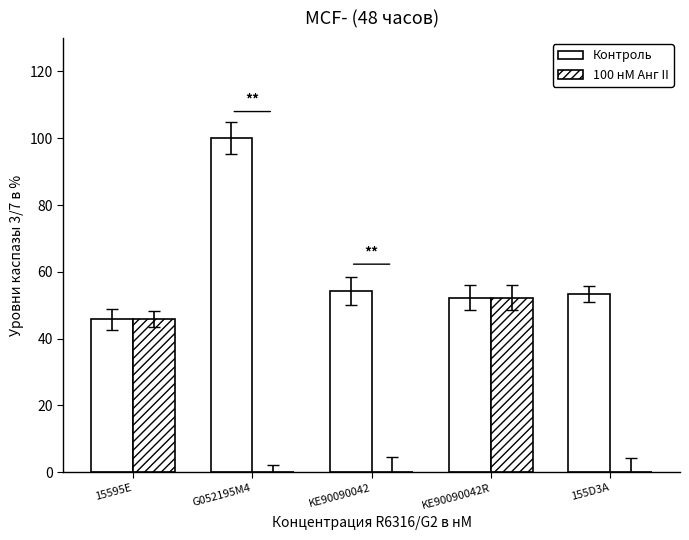

Count the number of data series in this chart.

2